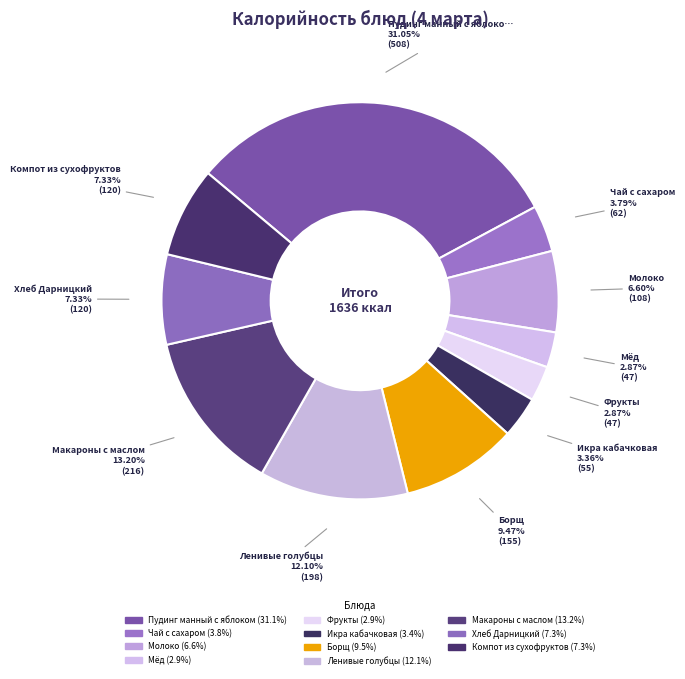

Is the sum of Фрукты and Мёд greater than half?

No